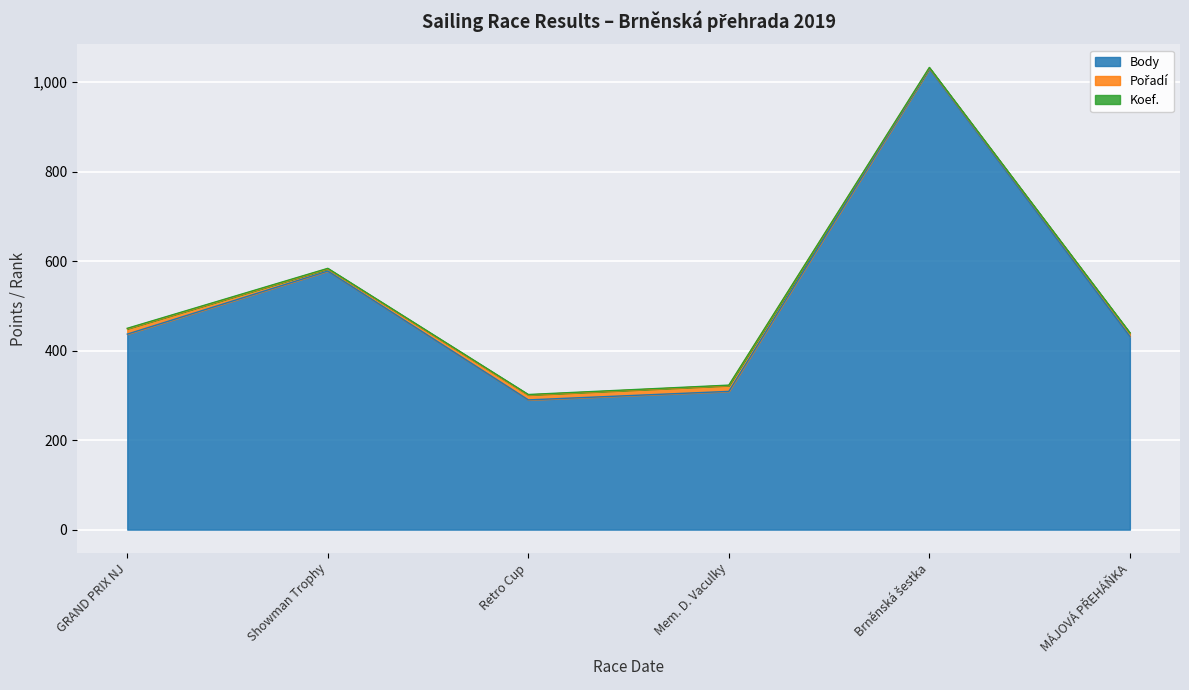

What is the difference between the Pořadí values at 2019-08-17 and 2019-09-28?

1